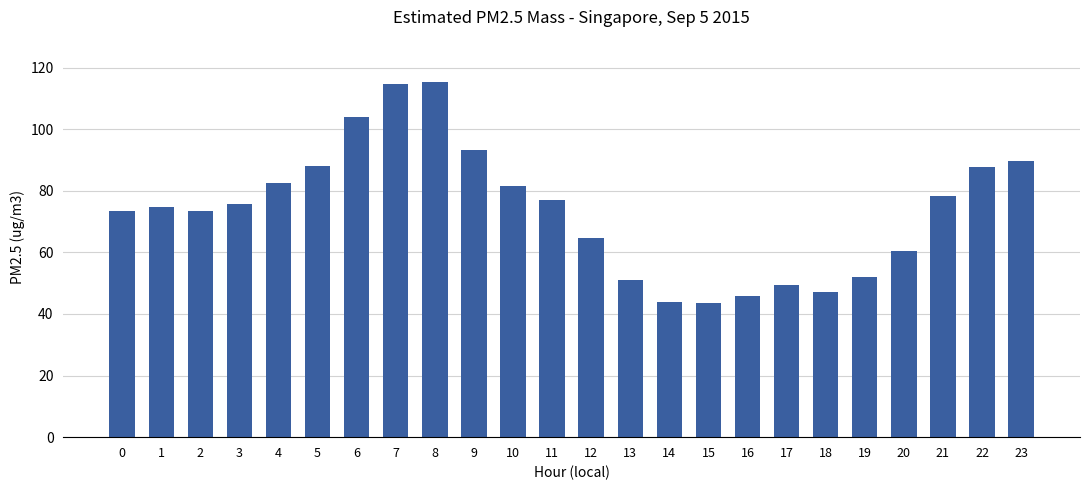

What is the sum of all values?

1767.6